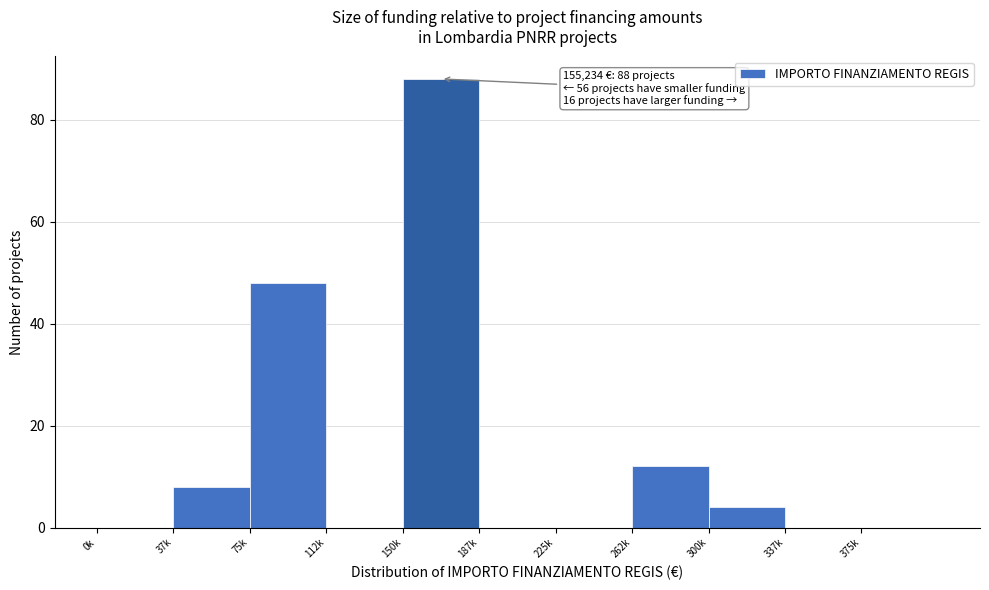

Reading left to right, transcribe all the data shown in this chart.

0k=0	37k=8	75k=48	112k=0	150k=88	187k=0	225k=0	262k=12	300k=4	337k=0	375k=0